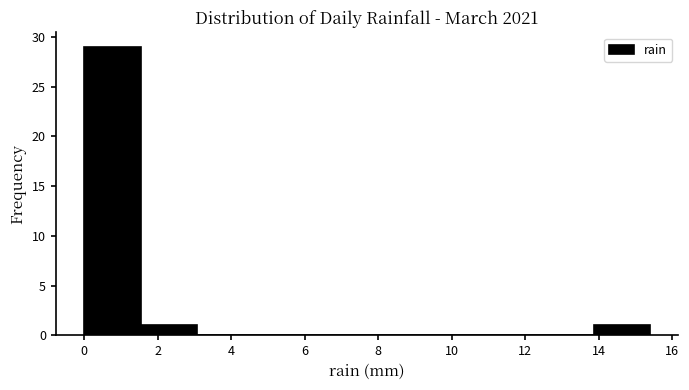

Which range on the x-axis has the tallest bar?

0.00 to 1.54